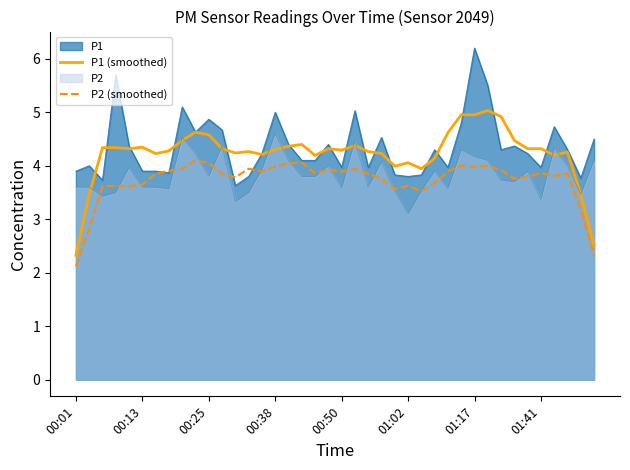

True or false: P1 (smoothed) and P2 (smoothed) cross at least once.

False